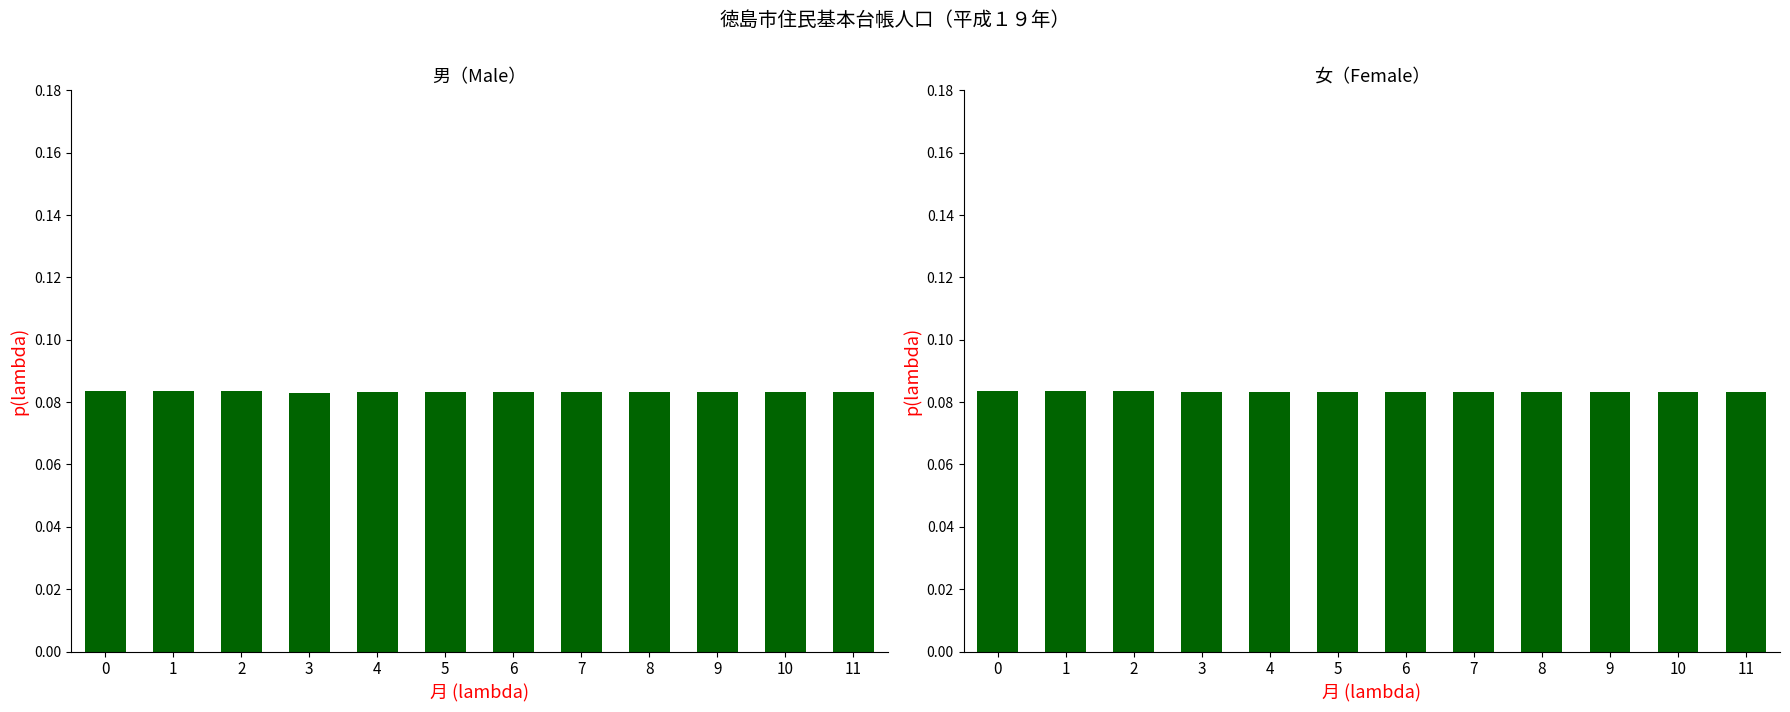

Which series has the largest range (max minus min)?

男